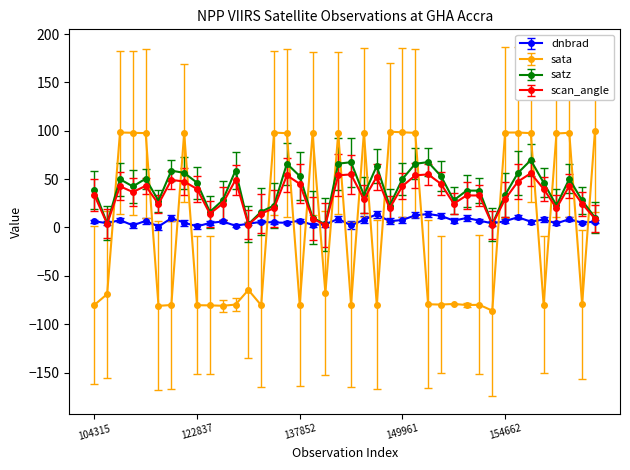

After their last crossing, which series has the higher values: sata or scan_angle?

sata